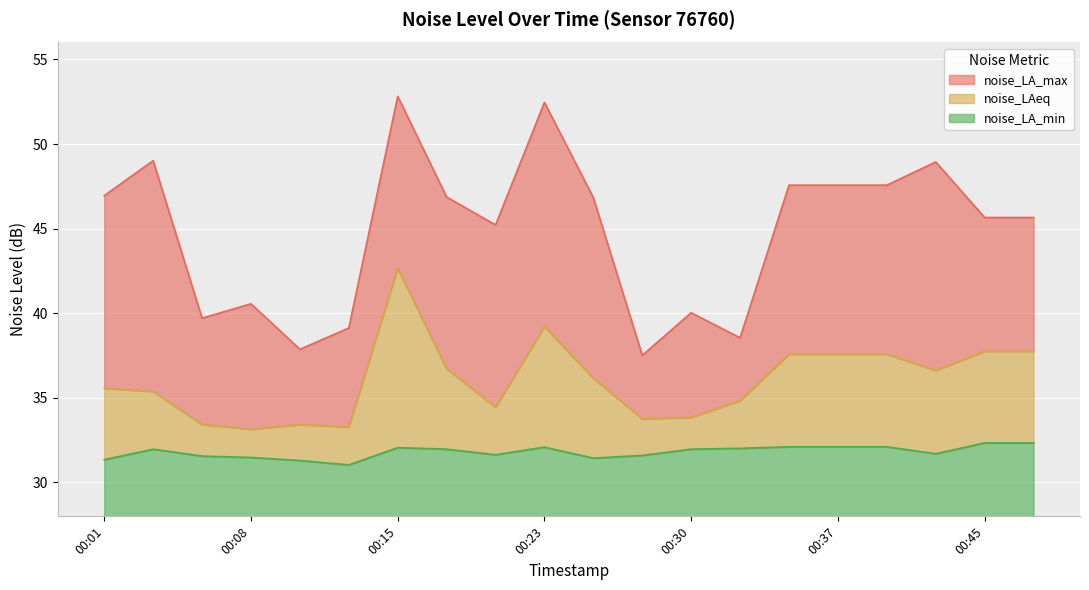

List the series in order of their peak value, highest first.

noise_LA_max, noise_LAeq, noise_LA_min